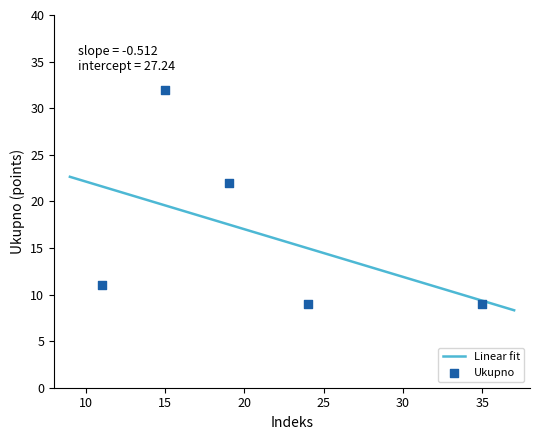

Between 11 and 19, which is larger?

19